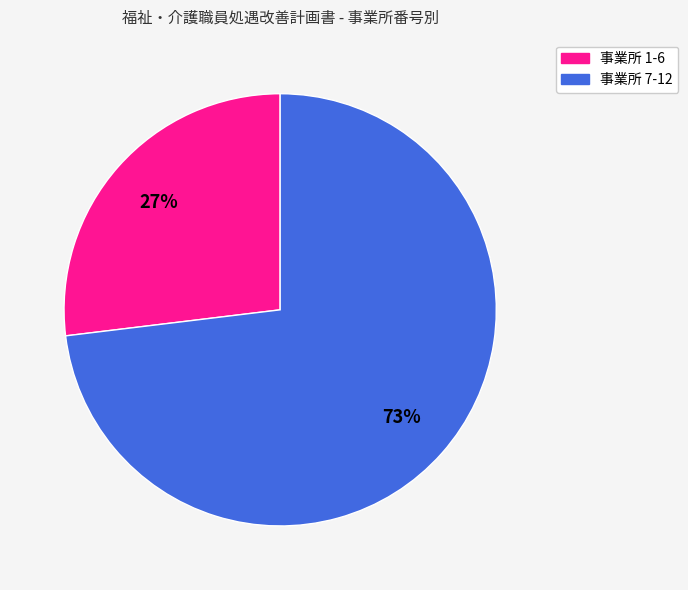

To the nearest percent, what is the average slice percentage?

50%